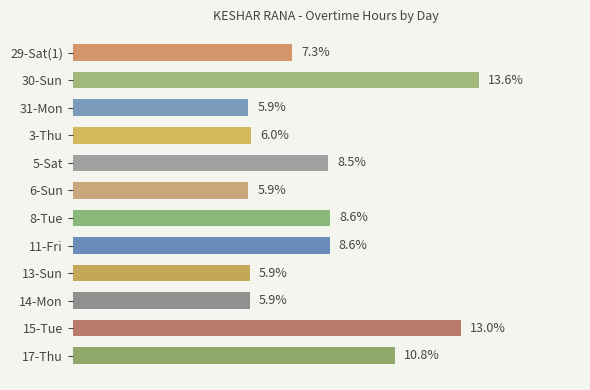

What is the label of the 8th bar from the bottom?

5-Sat